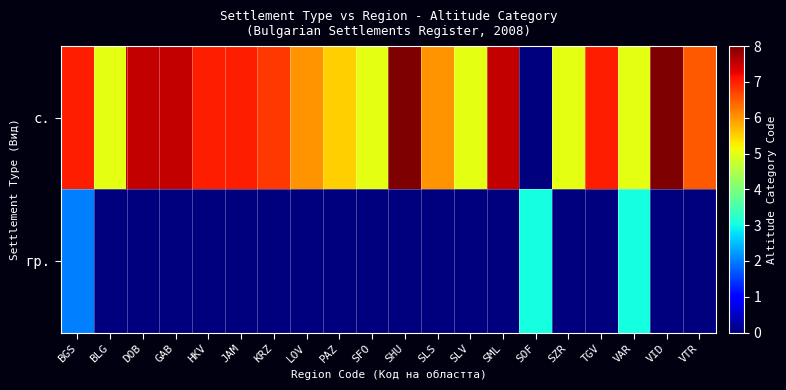

Reading left to right, what are all the values shown in this chart?

с.: BGS=7.0	BLG=5.0	DOB=7.5	GAB=7.5	HKV=7.0	JAM=7.0	KRZ=6.8	LOV=6.0	PAZ=5.5	SFO=5.0	SHU=8.0	SLS=6.0	SLV=5.0	SML=7.5	SOF=0.0	SZR=5.0	TGV=7.0	VAR=5.0	VID=8.0	VTR=6.5
гр.: BGS=2.0	BLG=0.0	DOB=0.0	GAB=0.0	HKV=0.0	JAM=0.0	KRZ=0.0	LOV=0.0	PAZ=0.0	SFO=0.0	SHU=0.0	SLS=0.0	SLV=0.0	SML=0.0	SOF=3.0	SZR=0.0	TGV=0.0	VAR=3.0	VID=0.0	VTR=0.0